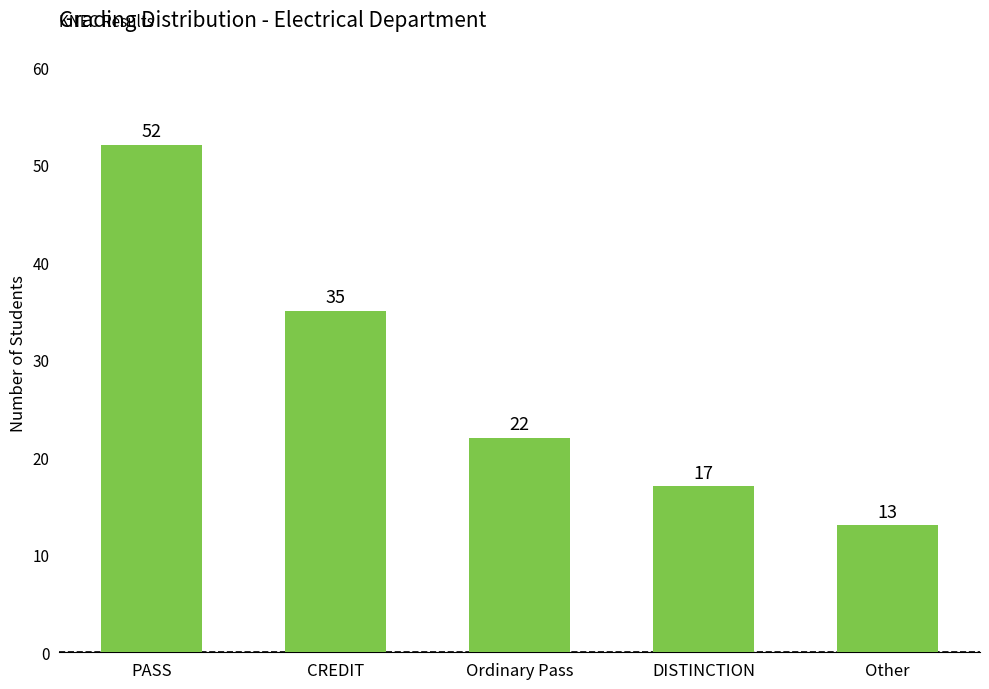

What is the label of the 5th bar from the right?

PASS